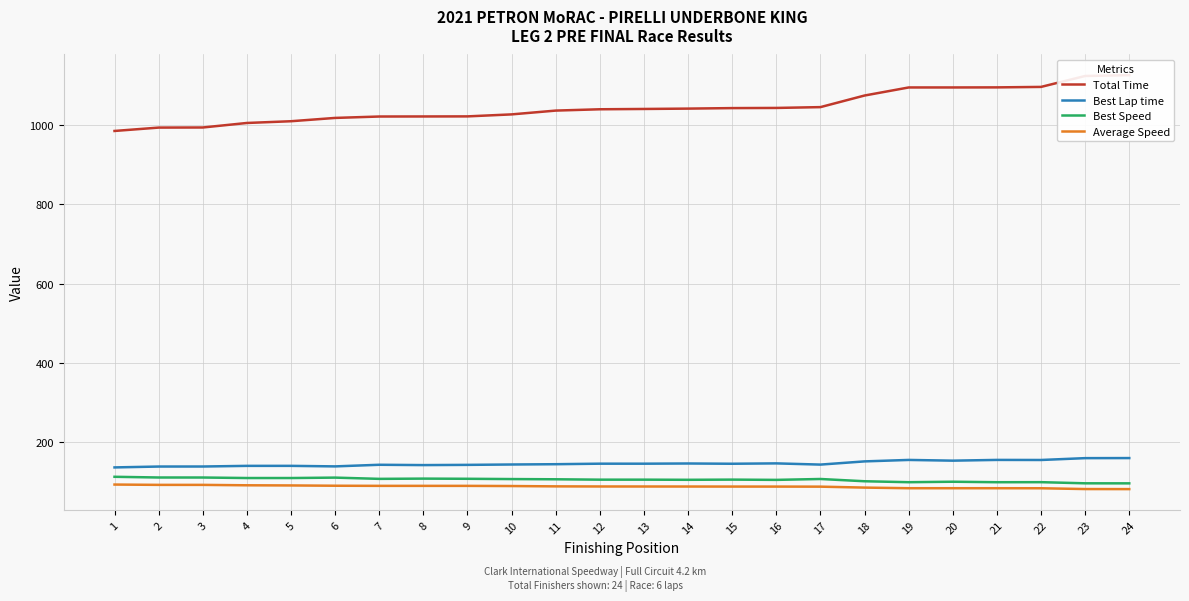

What is the difference between the maximum and second lowest values in the Best Lap time series?

21.4